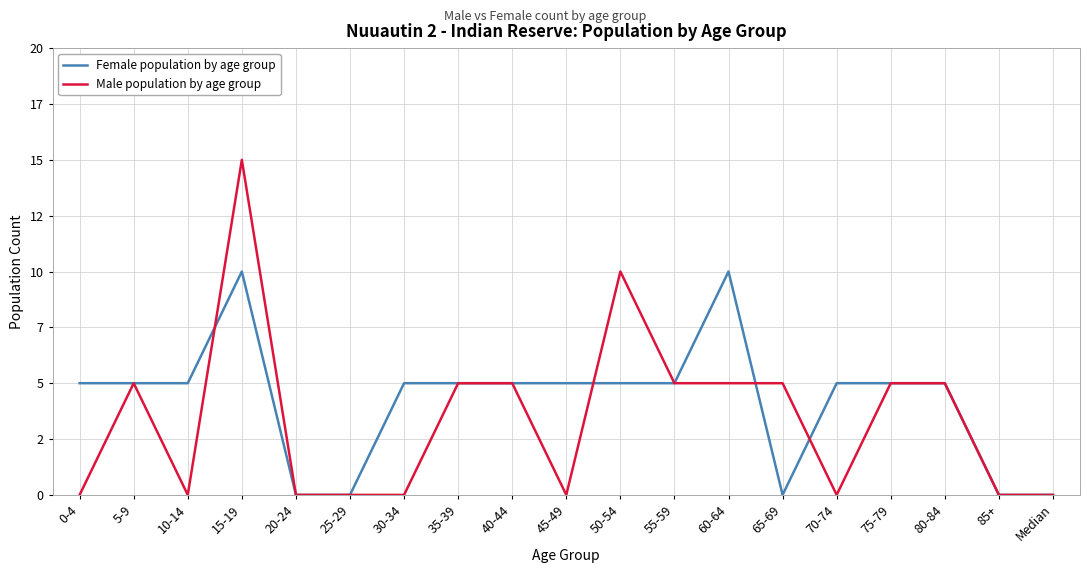

Does the chart have visible grid lines?

Yes